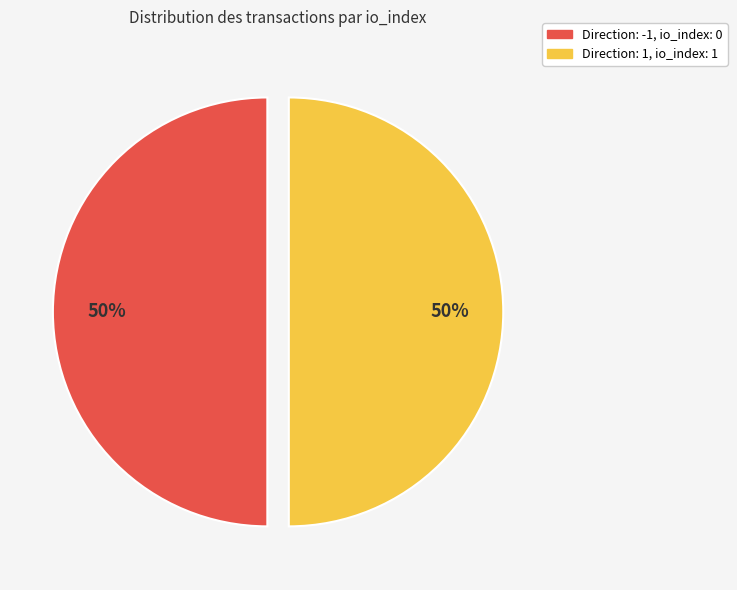

To the nearest percent, what is the average slice percentage?

50%